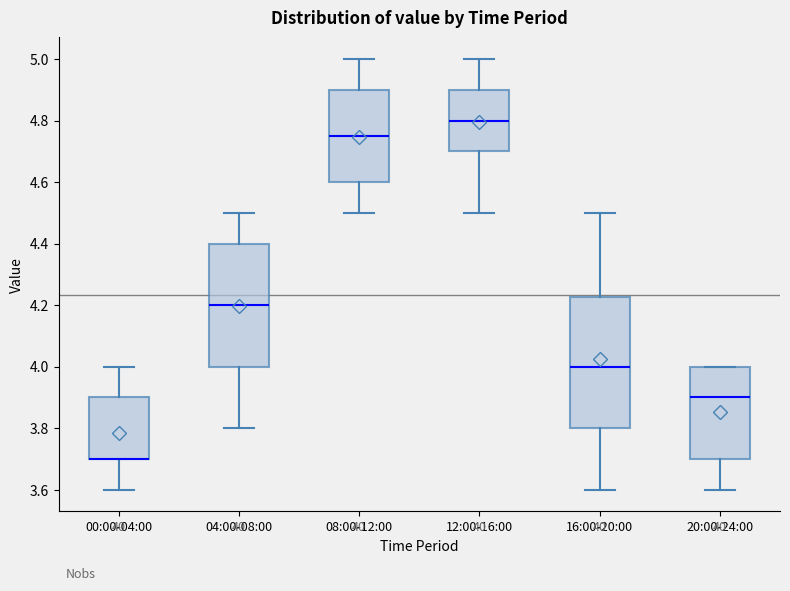

Reading left to right, read every box against the y-axis: the position of its median line, the range the box covers, and the ends of its whiskers. The values are not printed on the chart, so give them approximately, as read against the axis.

00:00-04:00: median 3.70 (drawn on the box's lower edge), box 3.70 to 3.90, whiskers 3.60 to 4.00
04:00-08:00: median 4.20, box 4.00 to 4.40, whiskers 3.80 to 4.50
08:00-12:00: median 4.76, box 4.60 to 4.90, whiskers 4.50 to 5.00
12:00-16:00: median 4.80, box 4.70 to 4.90, whiskers 4.50 to 5.00
16:00-20:00: median 4.00, box 3.80 to 4.22, whiskers 3.60 to 4.50
20:00-24:00: median 3.90, box 3.70 to 4.00, whiskers 3.60 to 4.00